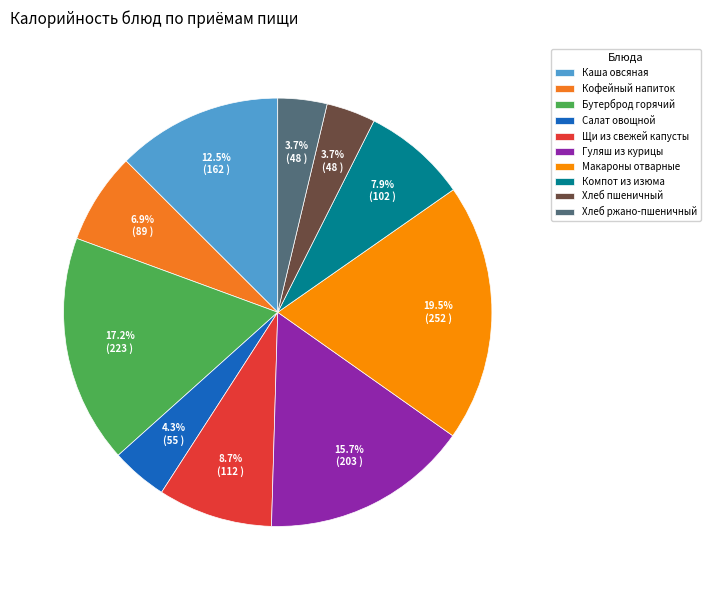

To the nearest percent, what is the combined percentage of Макароны отварные and Хлеб ржано-пшеничный?

23%